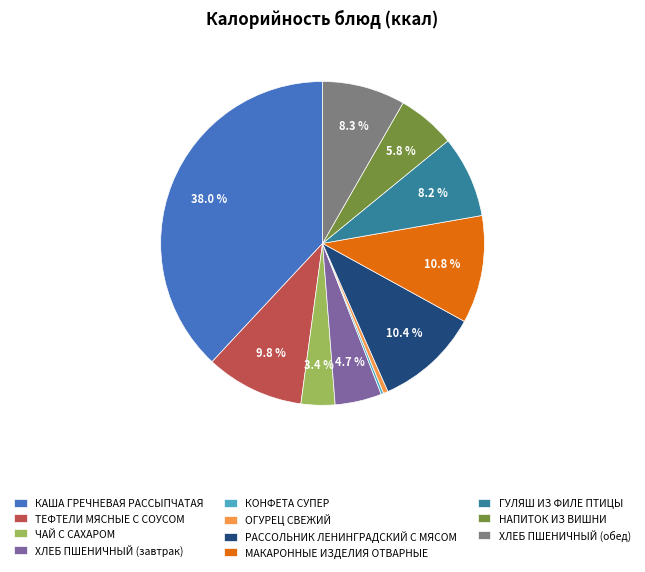

To the nearest percent, what is the combined percentage of ОГУРЕЦ СВЕЖИЙ and МАКАРОННЫЕ ИЗДЕЛИЯ ОТВАРНЫЕ?

11%